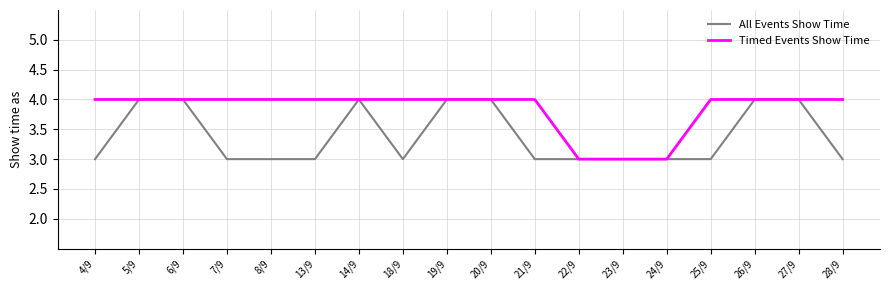

Count the number of categories in the chart.

18